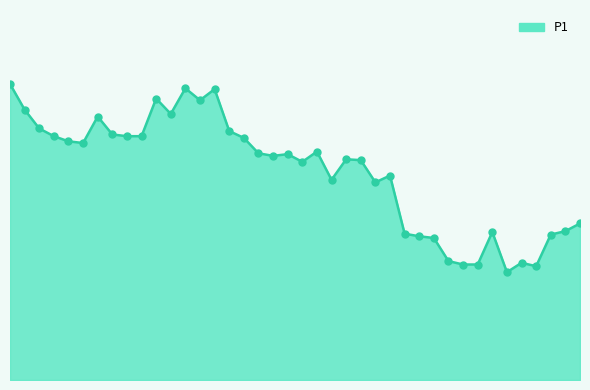

Is this an area chart (filled region under the line)?

Yes